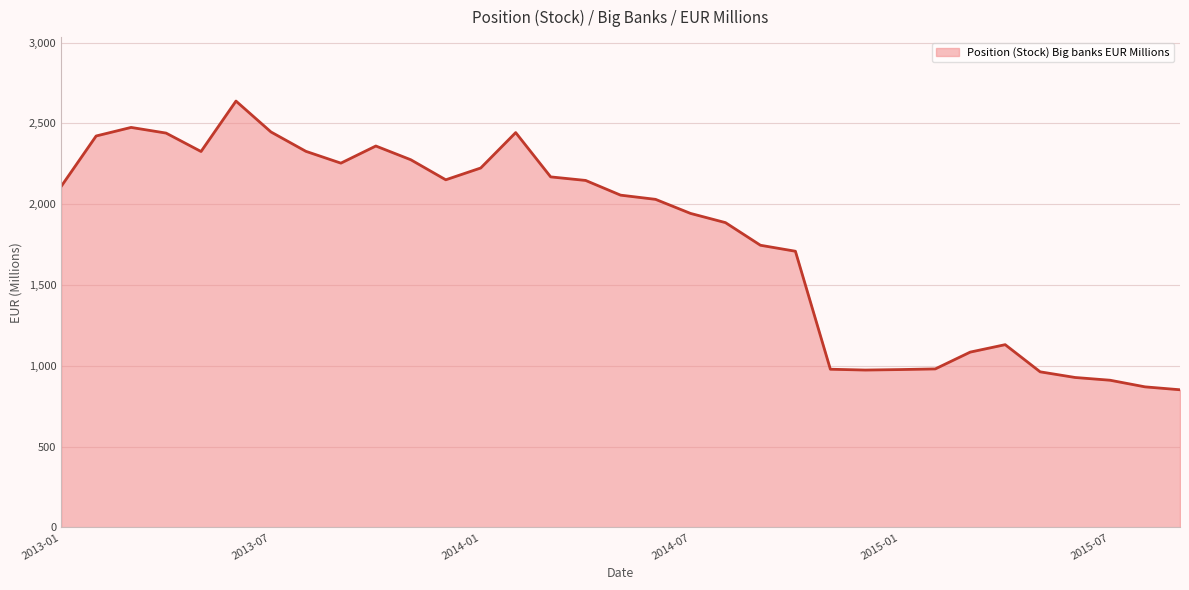

What is the minimum value shown in the chart?

852